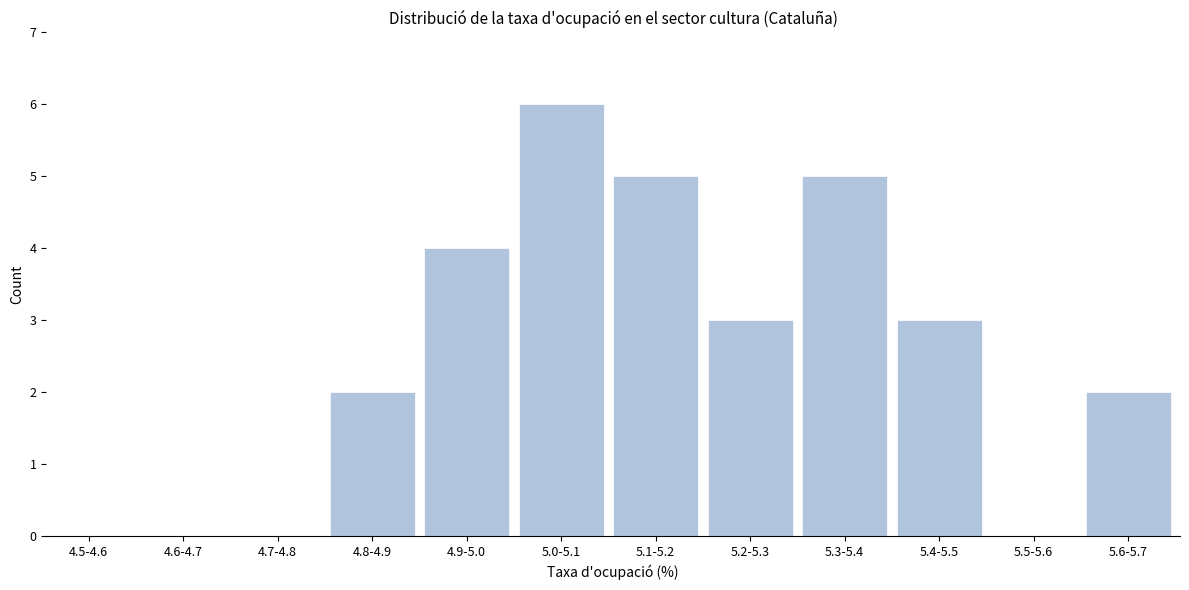

Reading left to right, transcribe all the data shown in this chart.

4.5-4.6=0	4.6-4.7=0	4.7-4.8=0	4.8-4.9=2	4.9-5.0=4	5.0-5.1=6	5.1-5.2=5	5.2-5.3=3	5.3-5.4=5	5.4-5.5=3	5.5-5.6=0	5.6-5.7=2